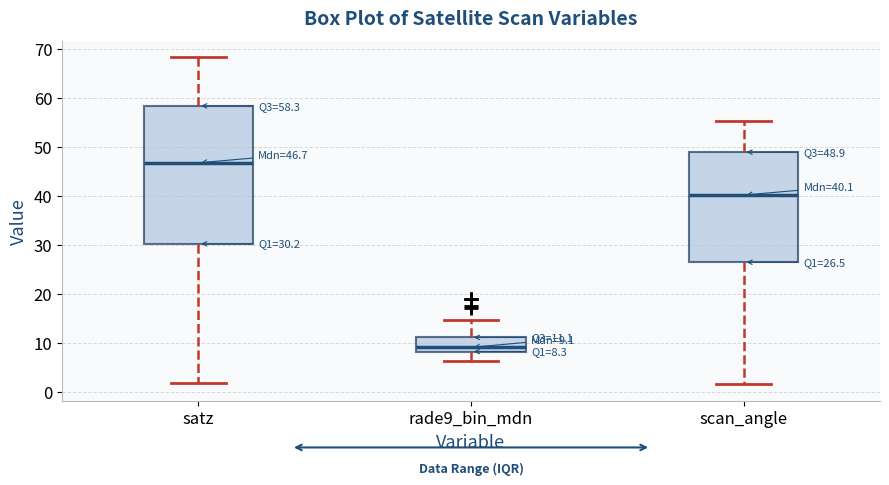

Which box has the highest median line?

satz